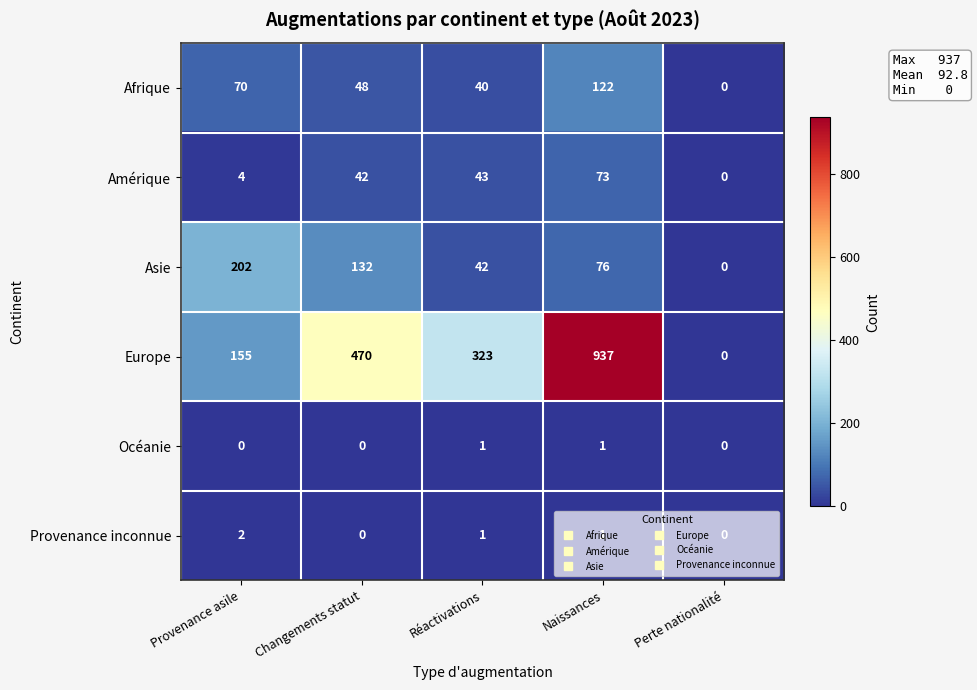

Between Provenance asile and Changements statut, which series saw the biggest shift?

Europe